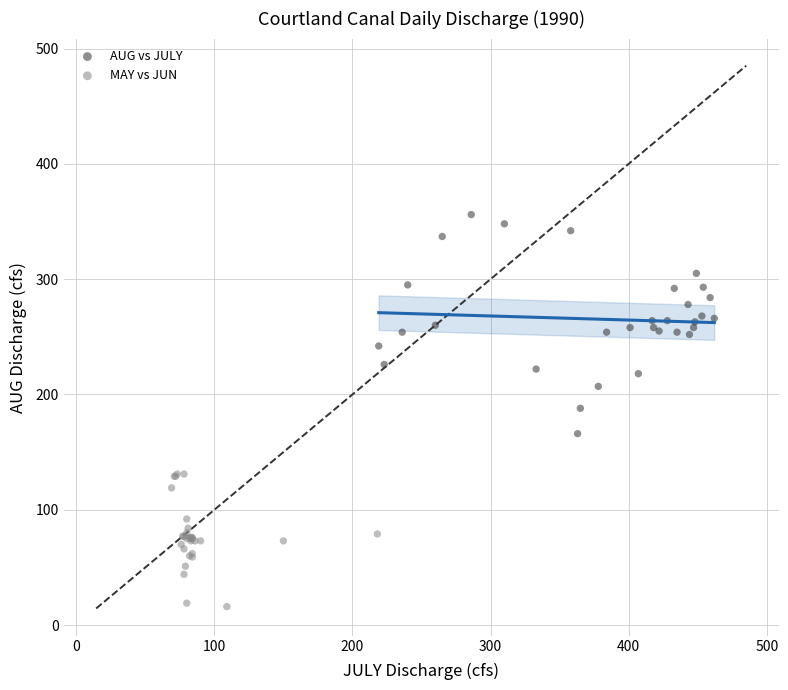

Which series contains the lowest Y value?

MAY vs JUN